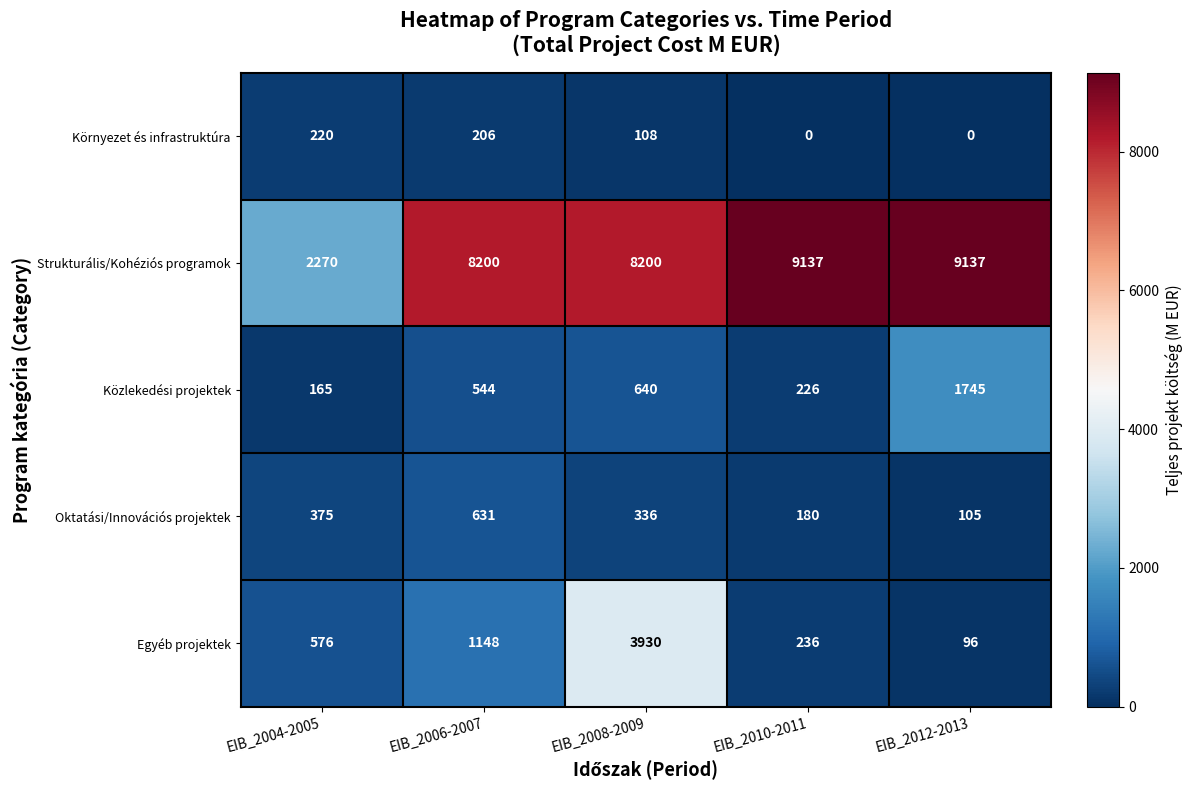

Reading left to right, extract all data points from this chart.

Környezet és infrastruktúra: EIB_2004-2005=220	EIB_2006-2007=206	EIB_2008-2009=108	EIB_2010-2011=0	EIB_2012-2013=0
Strukturális/Kohéziós programok: EIB_2004-2005=2270	EIB_2006-2007=8200	EIB_2008-2009=8200	EIB_2010-2011=9137	EIB_2012-2013=9137
Közlekedési projektek: EIB_2004-2005=165	EIB_2006-2007=544	EIB_2008-2009=640	EIB_2010-2011=226	EIB_2012-2013=1745
Oktatási/Innovációs projektek: EIB_2004-2005=375	EIB_2006-2007=631	EIB_2008-2009=336	EIB_2010-2011=180	EIB_2012-2013=105
Egyéb projektek: EIB_2004-2005=576	EIB_2006-2007=1148	EIB_2008-2009=3930	EIB_2010-2011=236	EIB_2012-2013=96